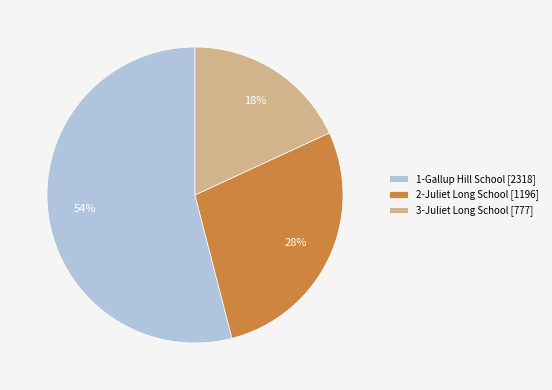

Approximately how many times larger is the value at 1-Gallup Hill School compared to 2-Juliet Long School?

1.9